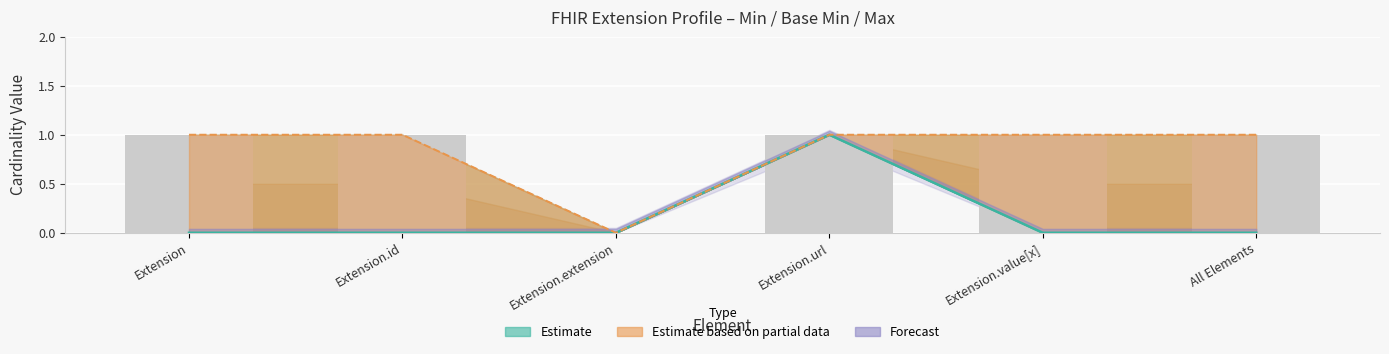

Which category has the lowest value in the Min series?

Extension